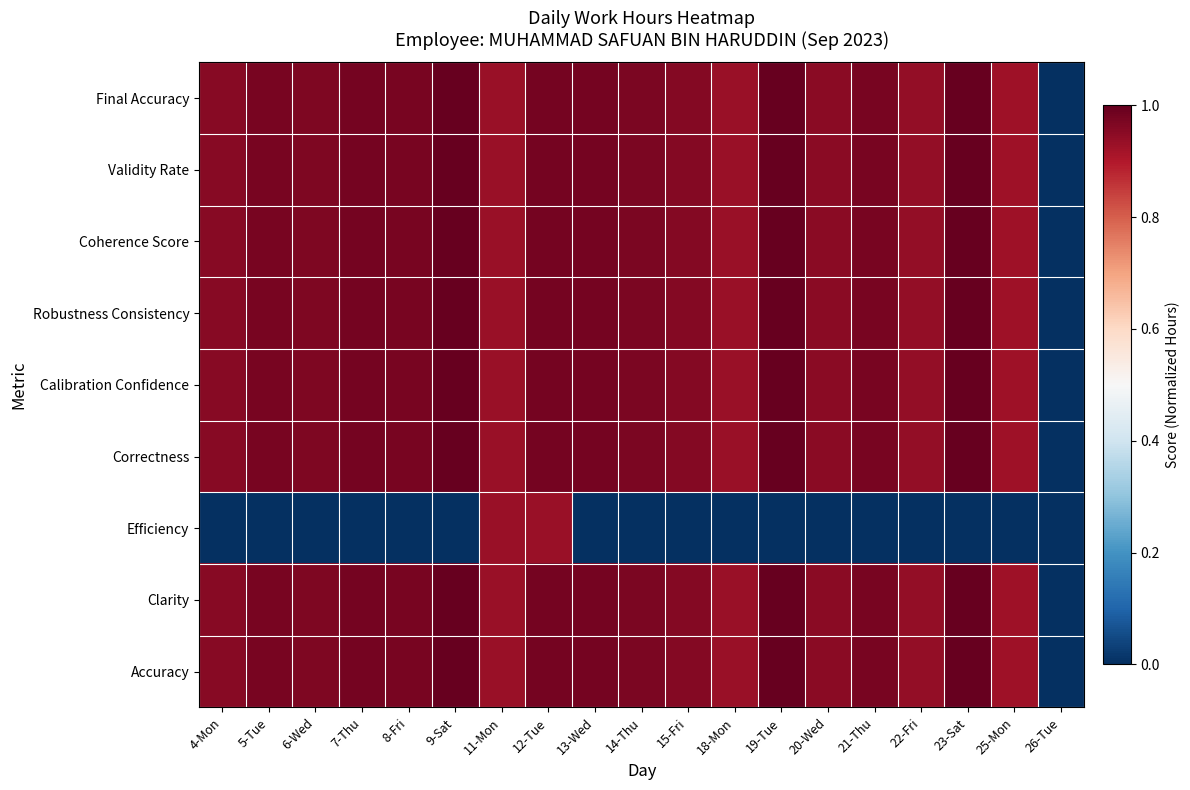

Which series changed the most between 8-Fri and 23-Sat?

Final Accuracy